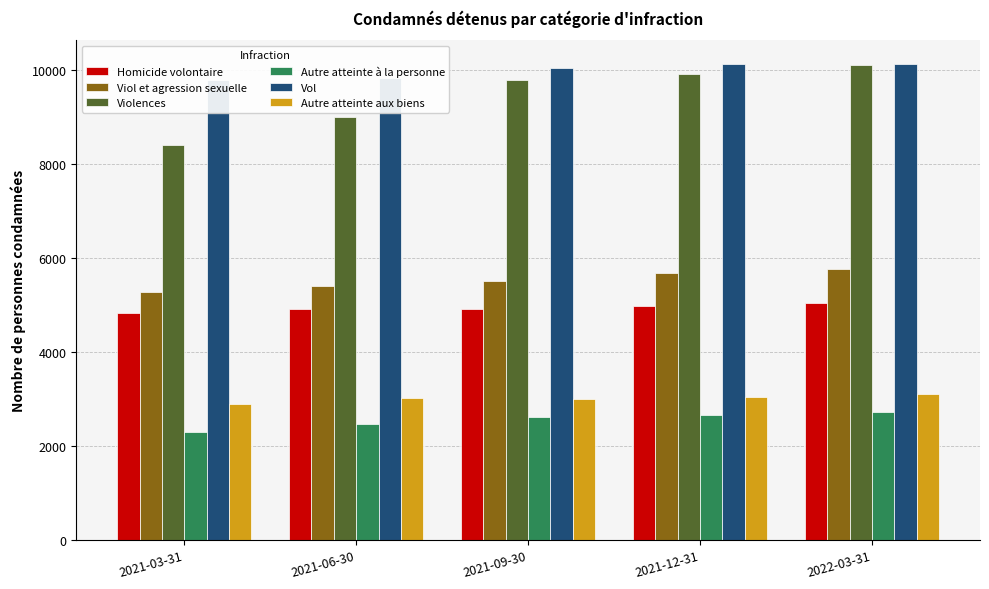

Which category has the lowest value in the Vol series?

2021-03-31